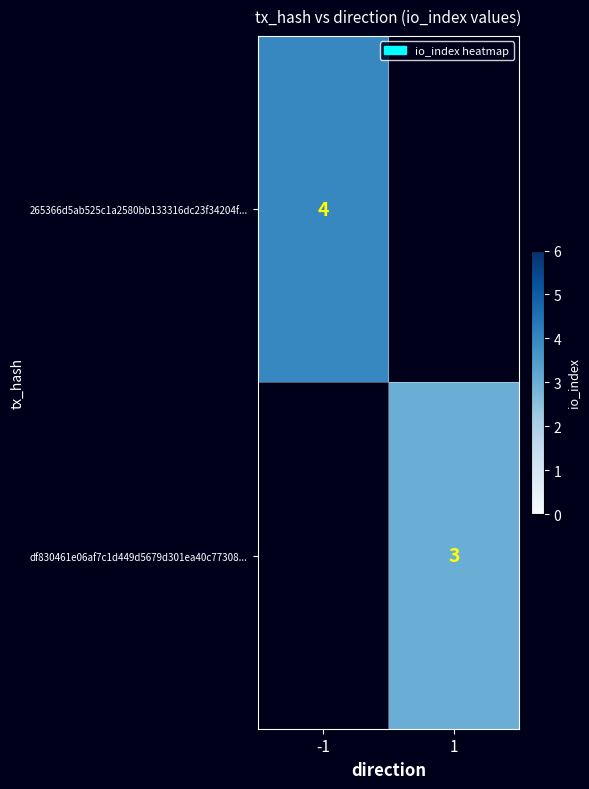

How many series are shown in this chart?

2